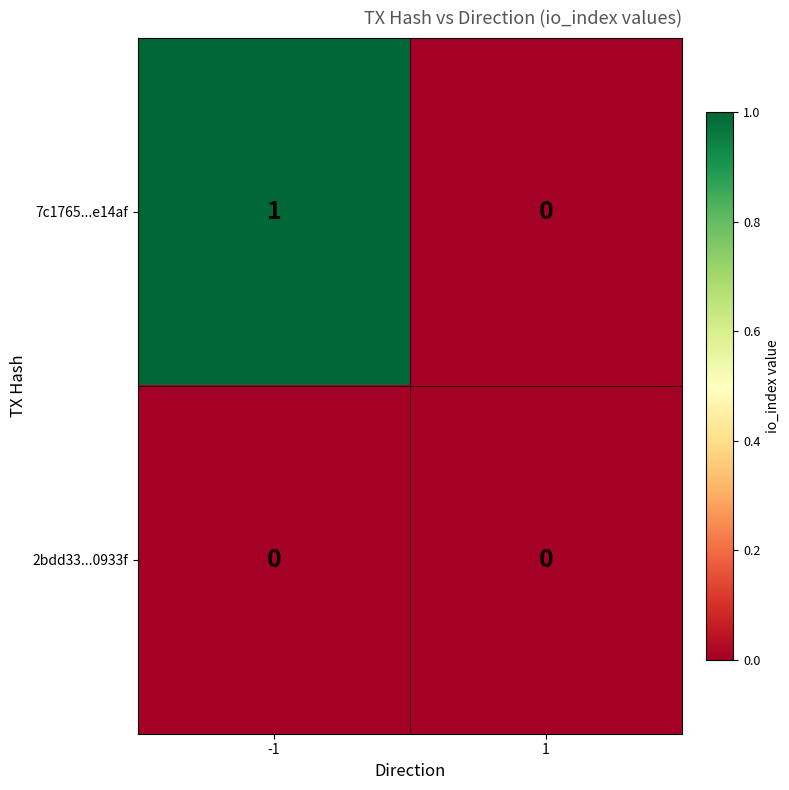

Rank the series by their average value, from highest to lowest.

7c1765...e14af, 2bdd33...0933f